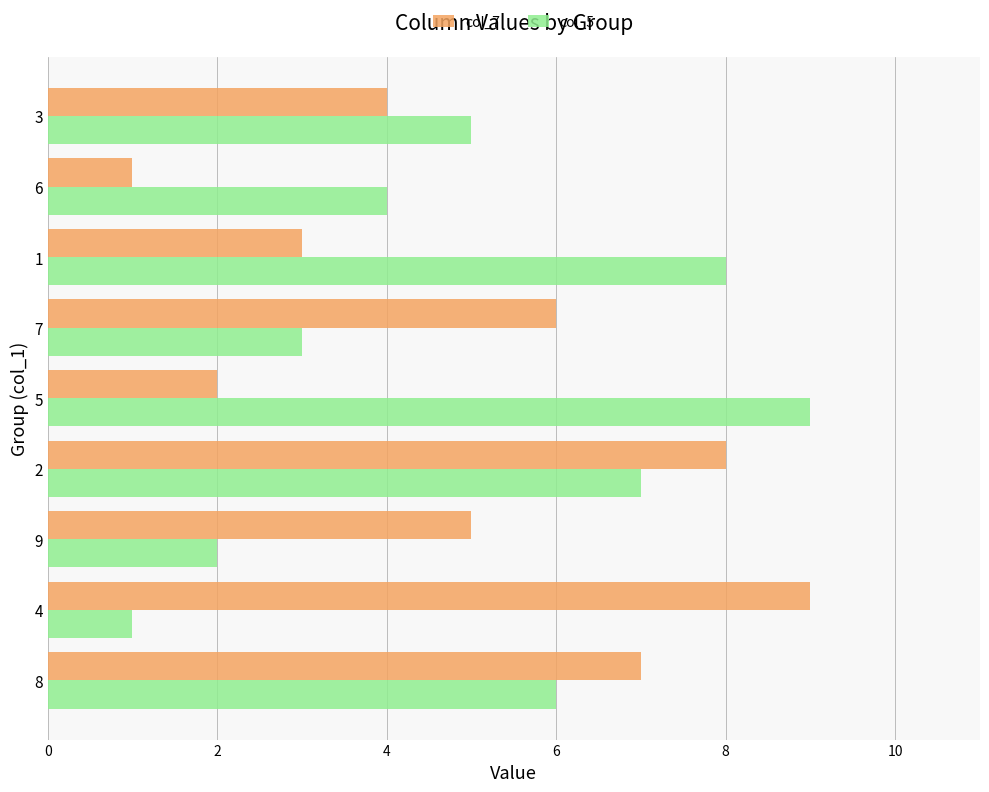

The value of col_5 at 3 is 3. True or false?

False